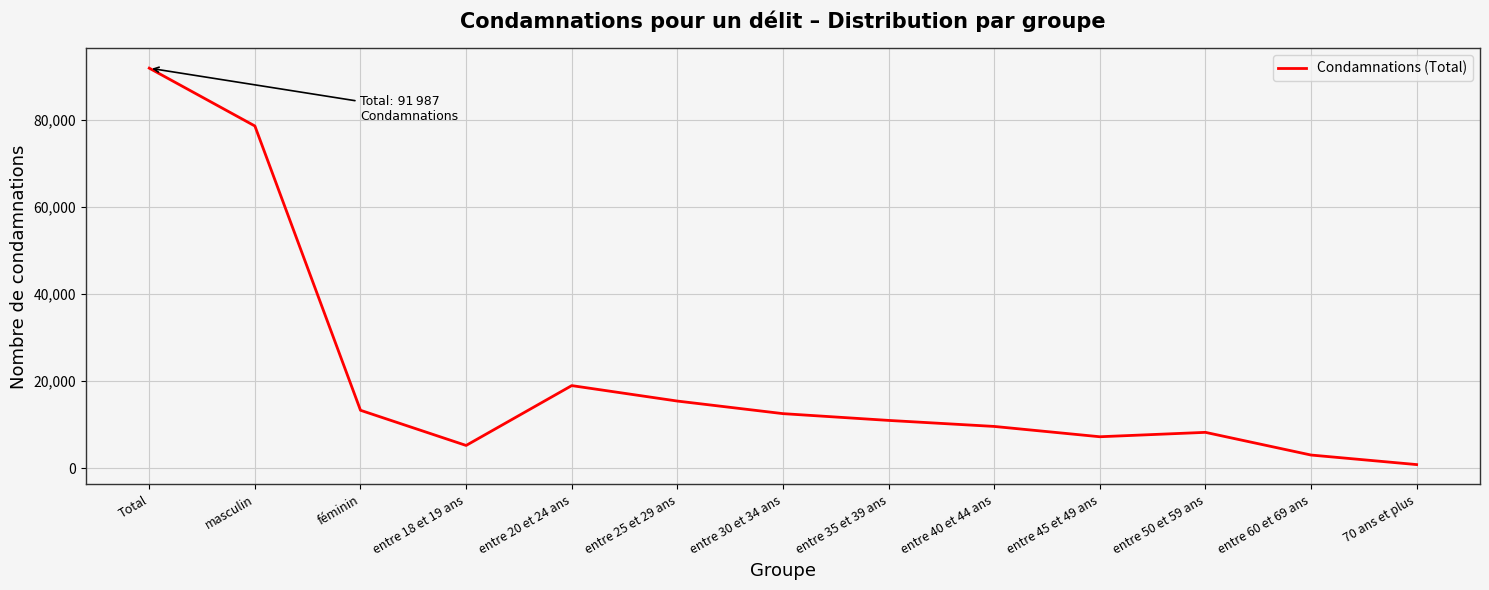

What is the sum of all values?

275961